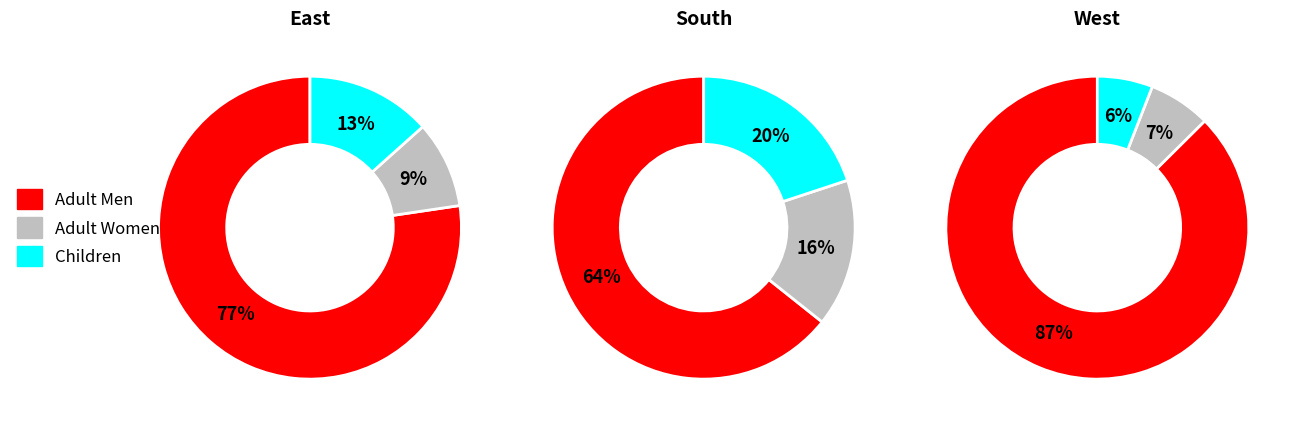

To the nearest percent, what portion does 31 represent?

15%